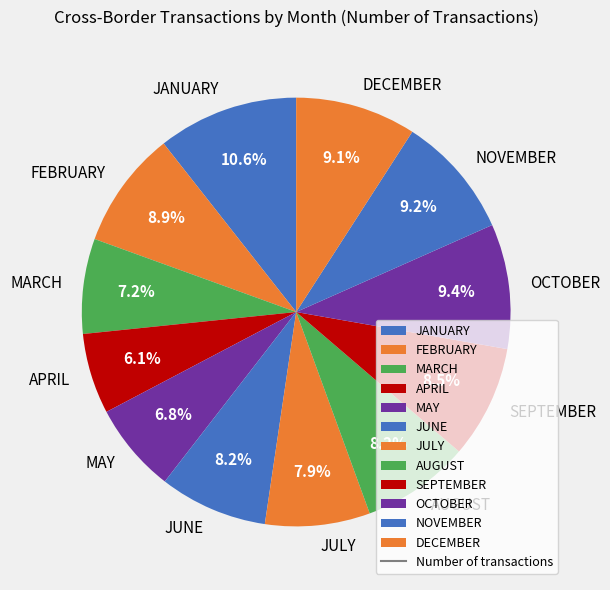

What portion of the pie excludes NOVEMBER?

90.8%